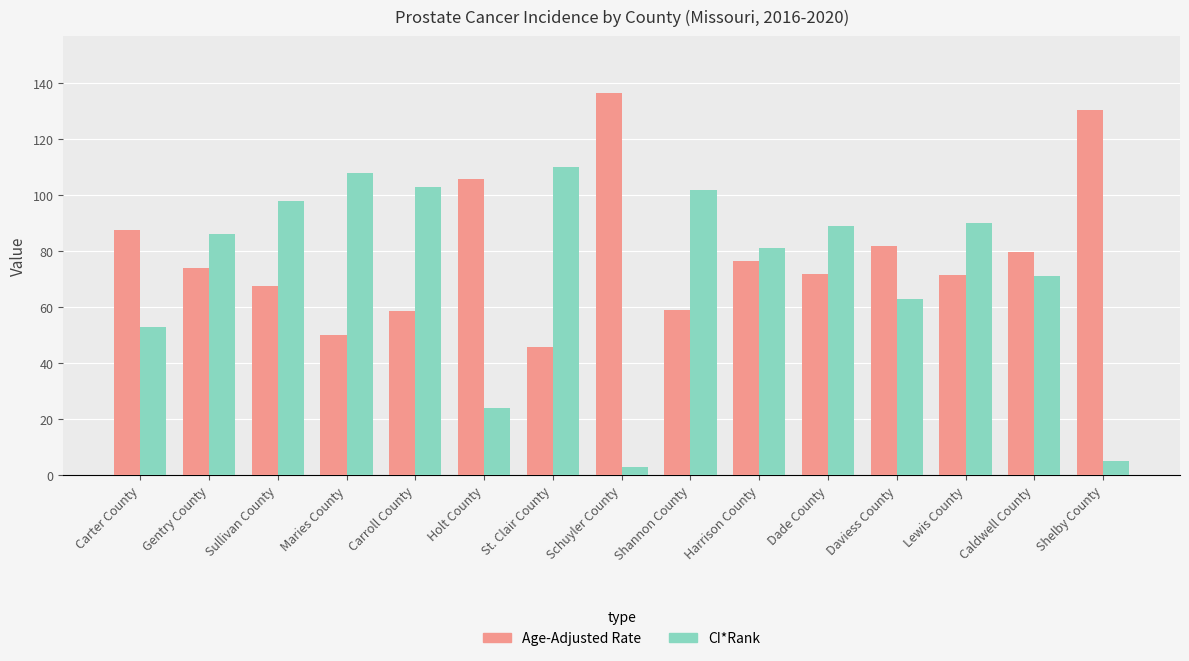

At which label is CI*Rank closest to 56?

Carter County